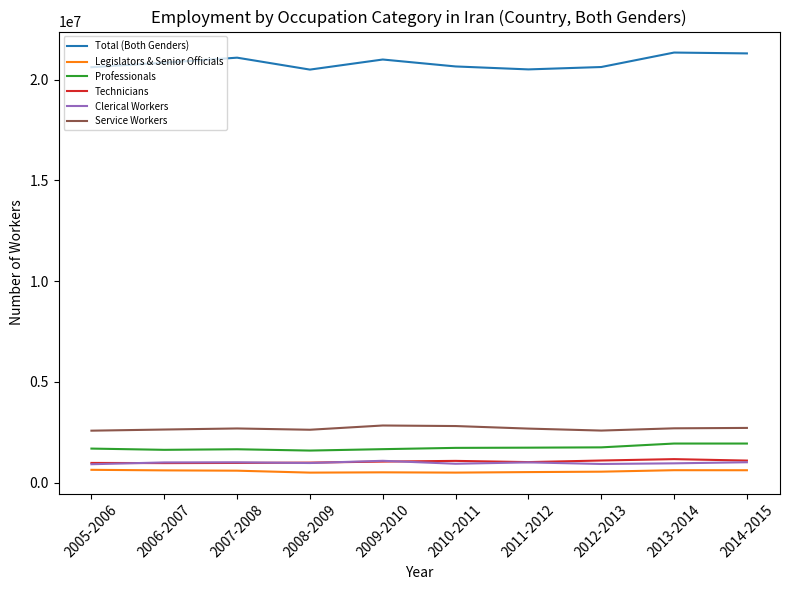

What is the difference between the highest and lowest values at 2005-2006?

19981918